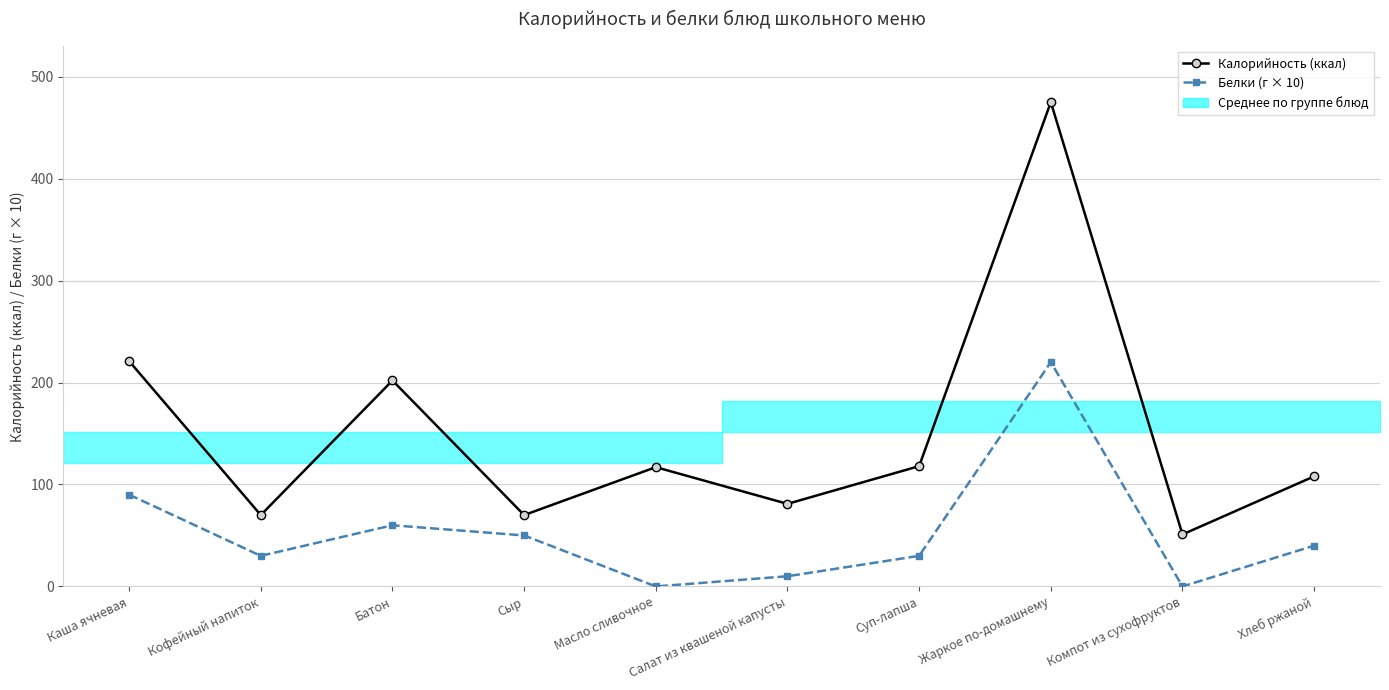

Reading right to left, list all the values displayed in this chart.

Калорийность (ккал): 108	51	475	118	81	117	70	202	70	221
Белки (г × 10): 40	0	220	30	10	0	50	60	30	90